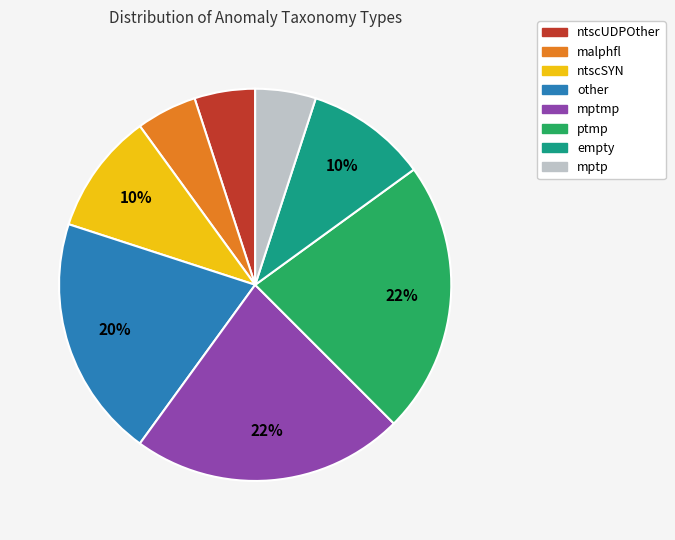

Is there any slice that represents more than half of the pie?

No